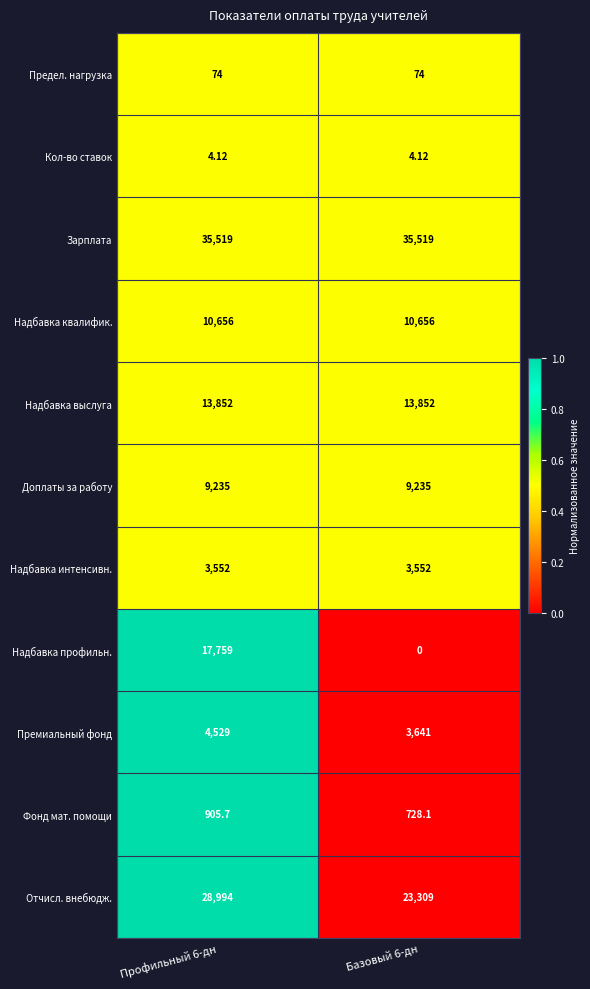

Rank the series by their maximum value, from highest to lowest.

Зарплата, Отчисл. внебюдж., Надбавка профильн., Надбавка выслуга, Надбавка квалифик., Доплаты за работу, Премиальный фонд, Надбавка интенсивн., Фонд мат. помощи, Предел. нагрузка, Кол-во ставок